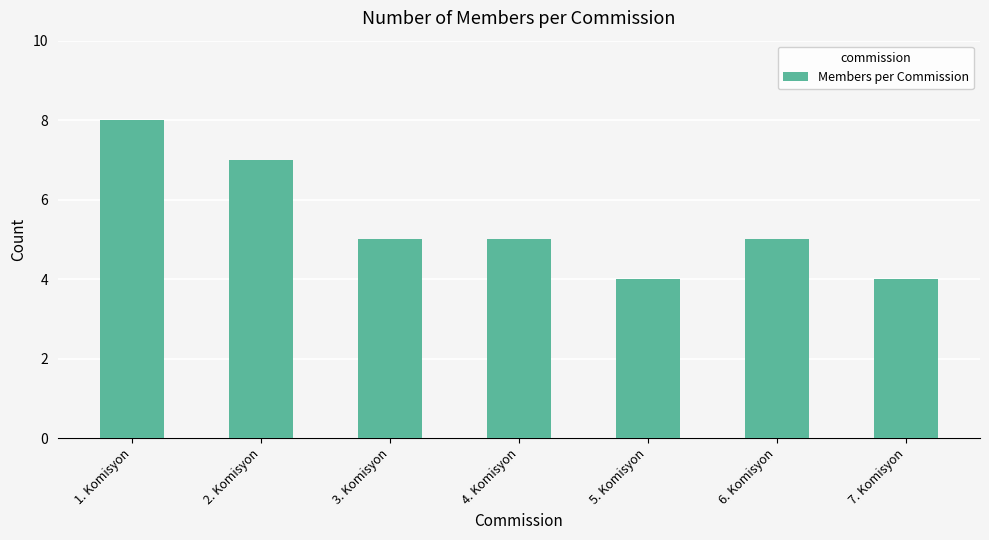

What is the minimum value shown in the chart?

4